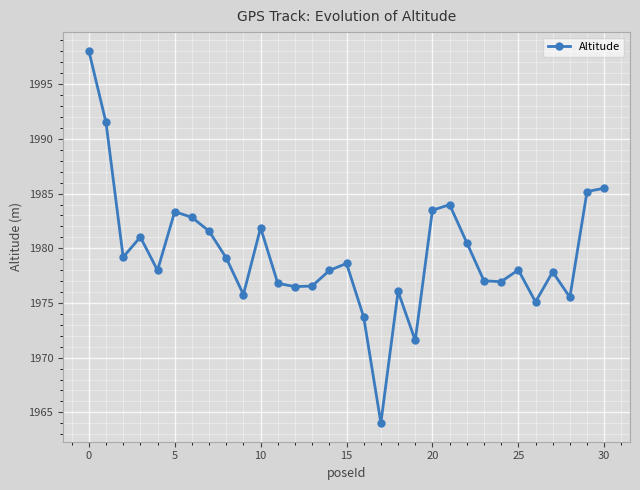

What is the value of the 8th point from the left?

1981.6